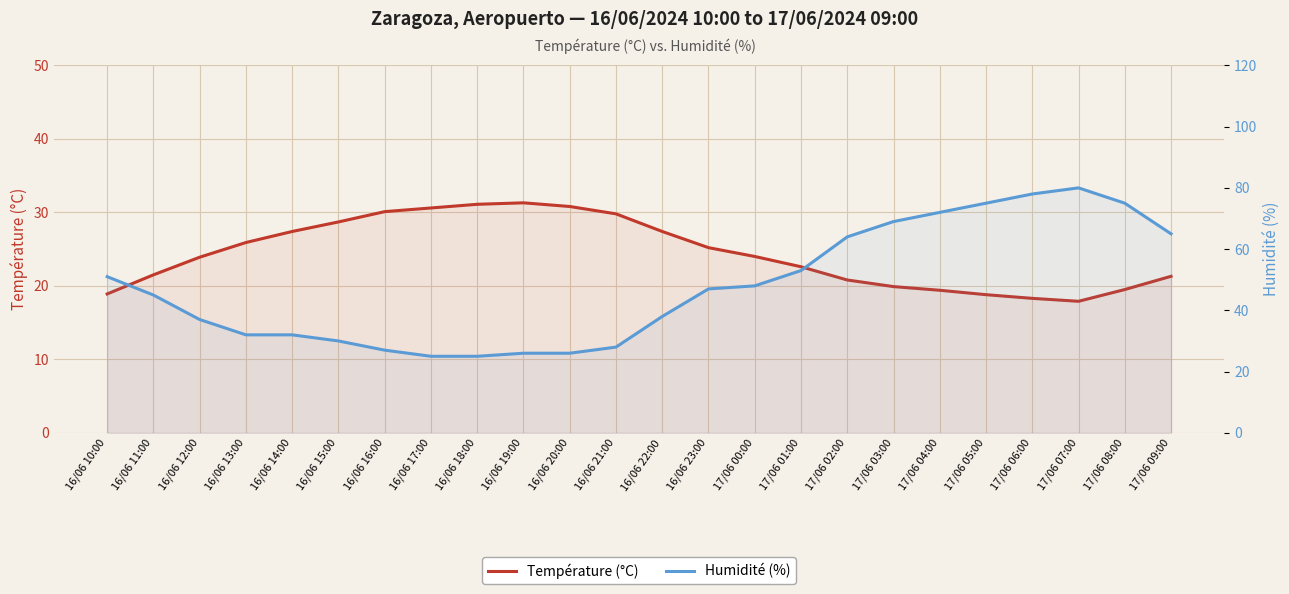

Which category has the lowest value in the Humidité (%) series?

16/06 17:00